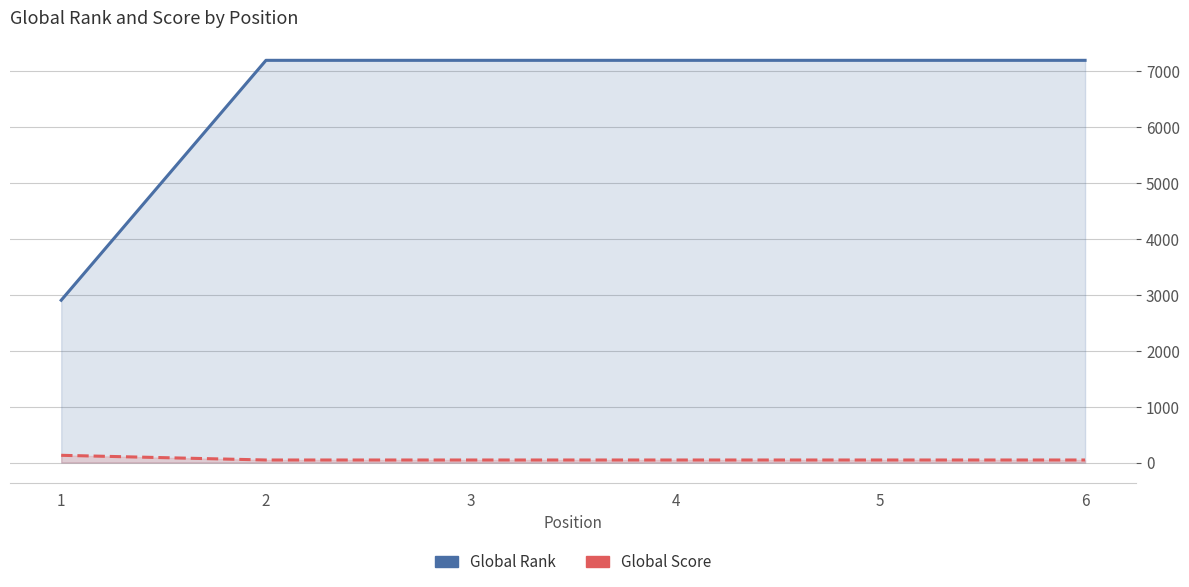

What is the spread (max minus min) of values at 2?

7147